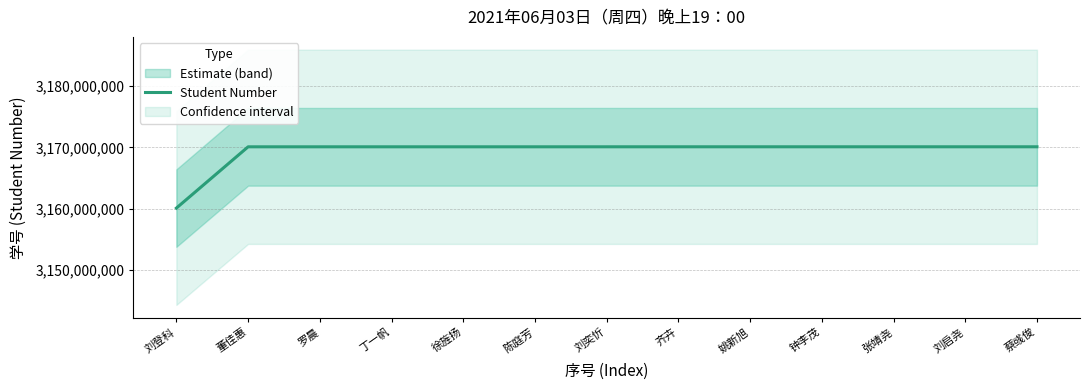

What is the average value?

3169334544